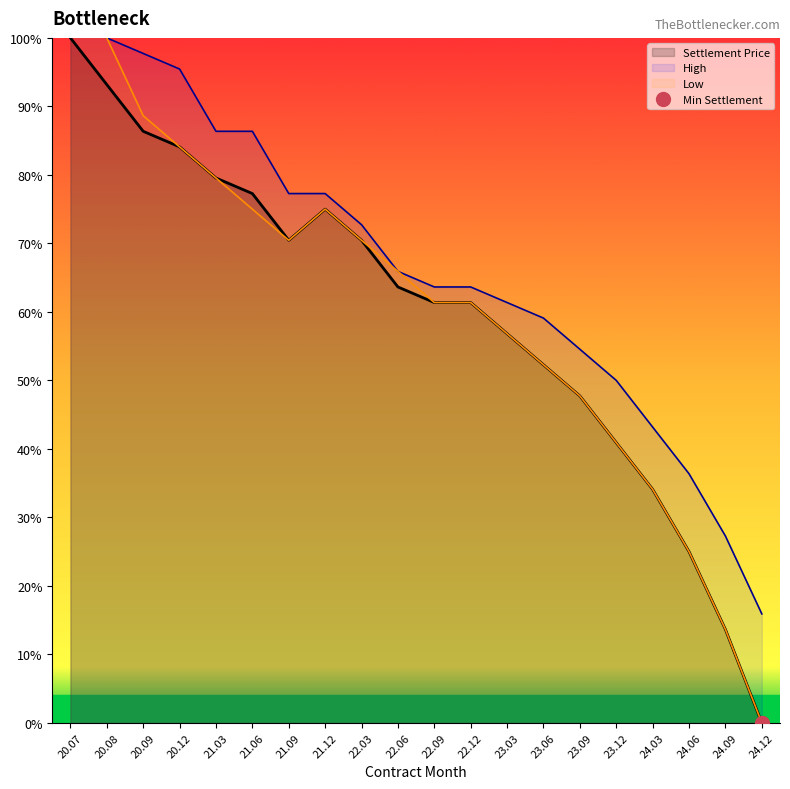

At which label does High first exceed 65?

20.07